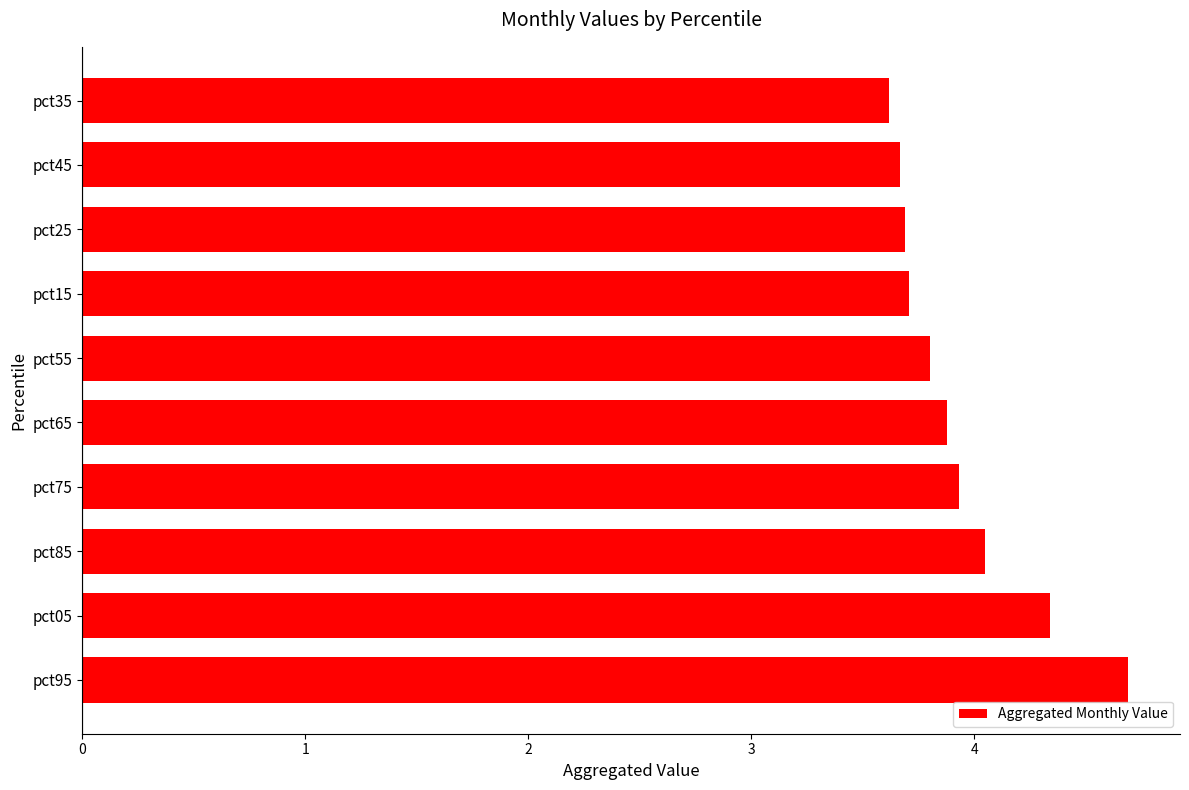

What is the ratio of the value at pct05 to the value at pct45?

1.2